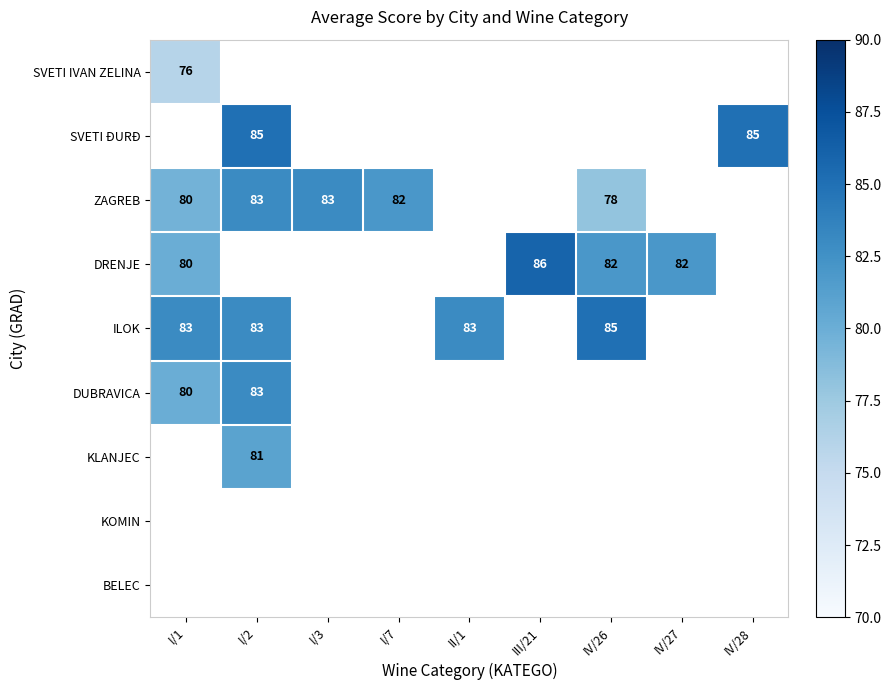

The value of DRENJE at III/21 is 113. True or false?

False